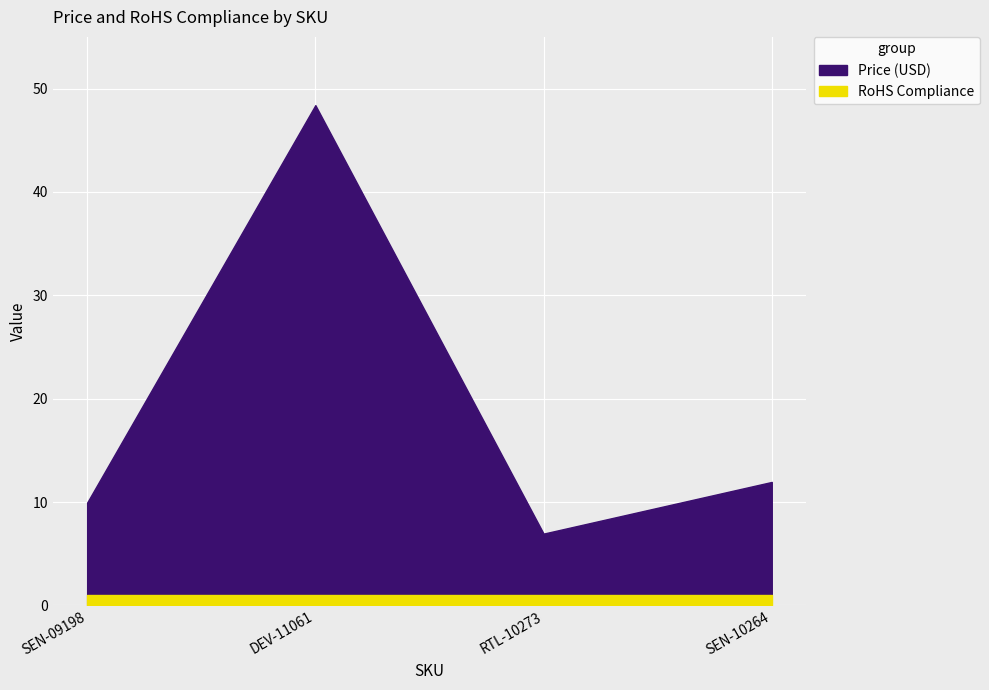

What is the approximate value of RoHS Compliance at DEV-11061?

1.0